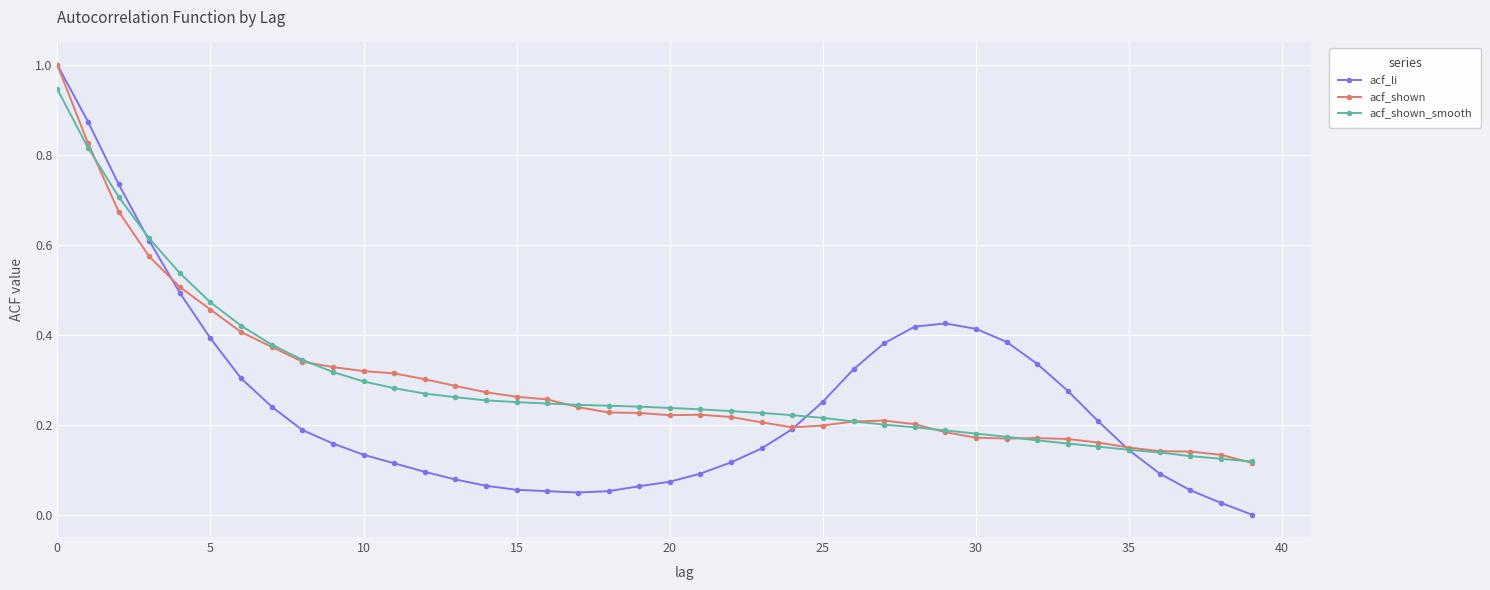

Which series has the widest spread of values?

acf_li